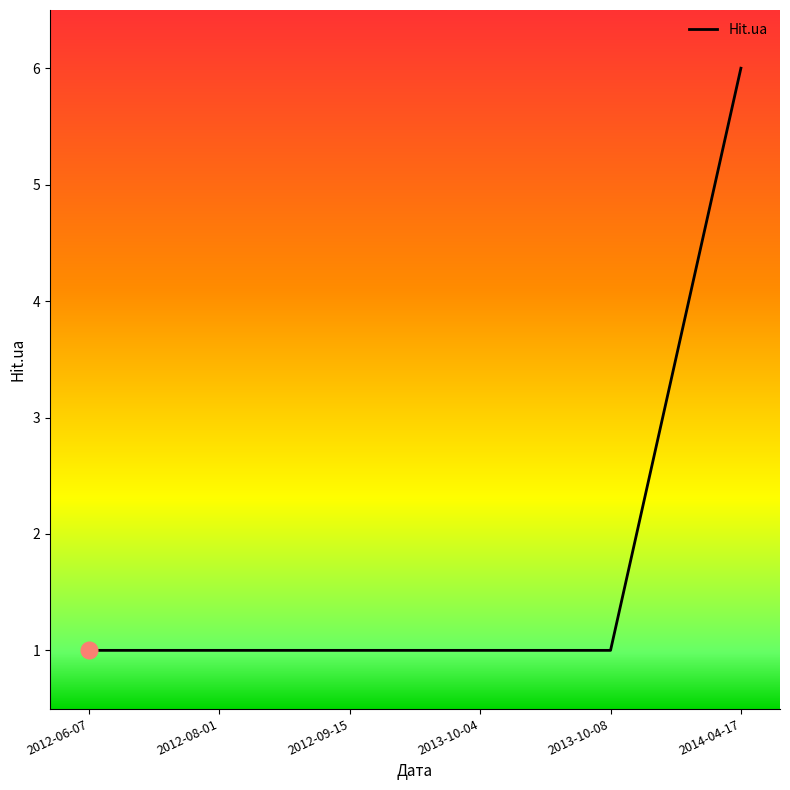

True or false: the data has more than 2 interior local peaks.

False